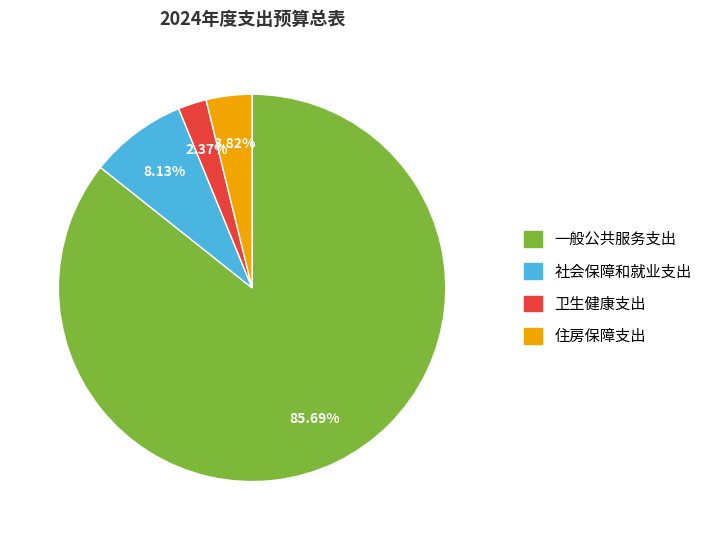

Which has a higher value, 住房保障支出 or 卫生健康支出?

住房保障支出